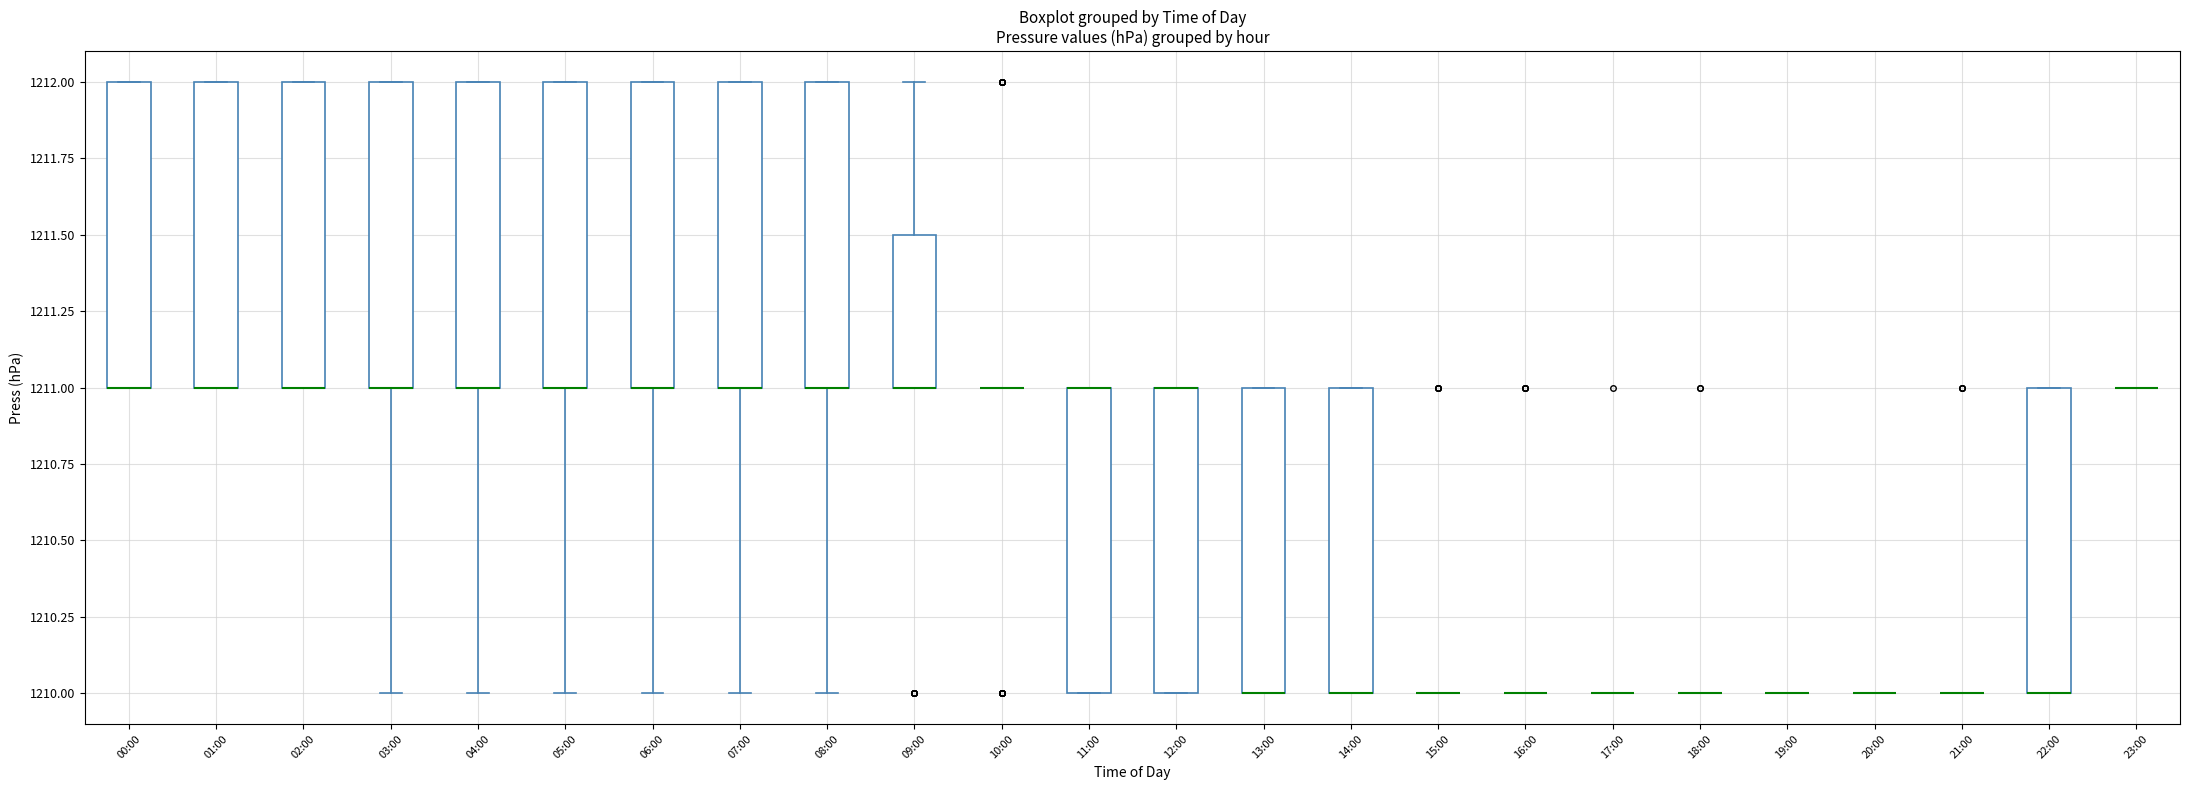

Reading left to right, transcribe this box plot: for each box, give where its median line is, the range the box spans, and where its two whiskers end, as read against the y-axis. The values are not printed on the chart, so give them approximately, as read against the axis.

00:00: median 1211.0 (drawn on the box's lower edge), box 1211.0 to 1212.0, whiskers 1211.0 to 1212.0
01:00: median 1211.0 (drawn on the box's lower edge), box 1211.0 to 1212.0, whiskers 1211.0 to 1212.0
02:00: median 1211.0 (drawn on the box's lower edge), box 1211.0 to 1212.0, whiskers 1211.0 to 1212.0
03:00: median 1211.0 (drawn on the box's lower edge), box 1211.0 to 1212.0, whiskers 1210.0 to 1212.0
04:00: median 1211.0 (drawn on the box's lower edge), box 1211.0 to 1212.0, whiskers 1210.0 to 1212.0
05:00: median 1211.0 (drawn on the box's lower edge), box 1211.0 to 1212.0, whiskers 1210.0 to 1212.0
06:00: median 1211.0 (drawn on the box's lower edge), box 1211.0 to 1212.0, whiskers 1210.0 to 1212.0
07:00: median 1211.0 (drawn on the box's lower edge), box 1211.0 to 1212.0, whiskers 1210.0 to 1212.0
08:00: median 1211.0 (drawn on the box's lower edge), box 1211.0 to 1212.0, whiskers 1210.0 to 1212.0
09:00: median 1211.0 (drawn on the box's lower edge), box 1211.0 to 1211.5, whiskers 1211.0 to 1212.0
10:00: box collapsed to a line at 1211.0, whiskers 1211.0 to 1211.0
11:00: median 1211.0 (drawn on the box's upper edge), box 1210.0 to 1211.0, whiskers 1210.0 to 1211.0
12:00: median 1211.0 (drawn on the box's upper edge), box 1210.0 to 1211.0, whiskers 1210.0 to 1211.0
13:00: median 1210.0 (drawn on the box's lower edge), box 1210.0 to 1211.0, whiskers 1210.0 to 1211.0
14:00: median 1210.0 (drawn on the box's lower edge), box 1210.0 to 1211.0, whiskers 1210.0 to 1211.0
15:00: box collapsed to a line at 1210.0, whiskers 1210.0 to 1210.0
16:00: box collapsed to a line at 1210.0, whiskers 1210.0 to 1210.0
17:00: box collapsed to a line at 1210.0, whiskers 1210.0 to 1210.0
18:00: box collapsed to a line at 1210.0, whiskers 1210.0 to 1210.0
19:00: box collapsed to a line at 1210.0, whiskers 1210.0 to 1210.0
20:00: box collapsed to a line at 1210.0, whiskers 1210.0 to 1210.0
21:00: box collapsed to a line at 1210.0, whiskers 1210.0 to 1210.0
22:00: median 1210.0 (drawn on the box's lower edge), box 1210.0 to 1211.0, whiskers 1210.0 to 1211.0
23:00: box collapsed to a line at 1211.0, whiskers 1211.0 to 1211.0